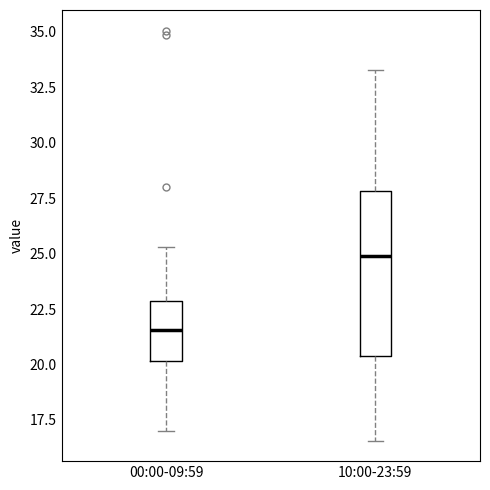

Reading left to right, read every box against the y-axis: the position of its median line, the range the box covers, and the ends of its whiskers. The values are not printed on the chart, so give them approximately, as read against the axis.

00:00-09:59: median 21.5, box 20.0 to 23.0, whiskers 17.0 to 25.5
10:00-23:59: median 25.0, box 20.5 to 28.0, whiskers 16.5 to 33.5